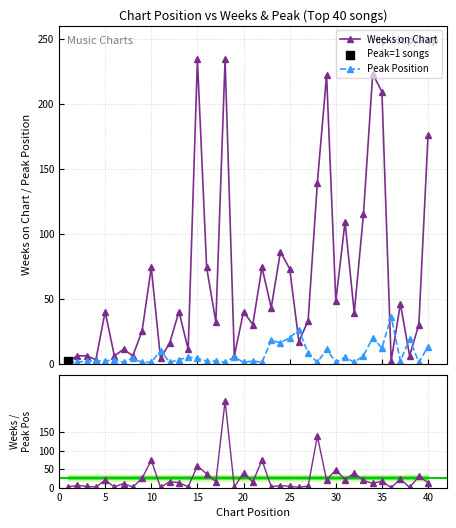

Which series contains the lowest Y value?

Peak Position